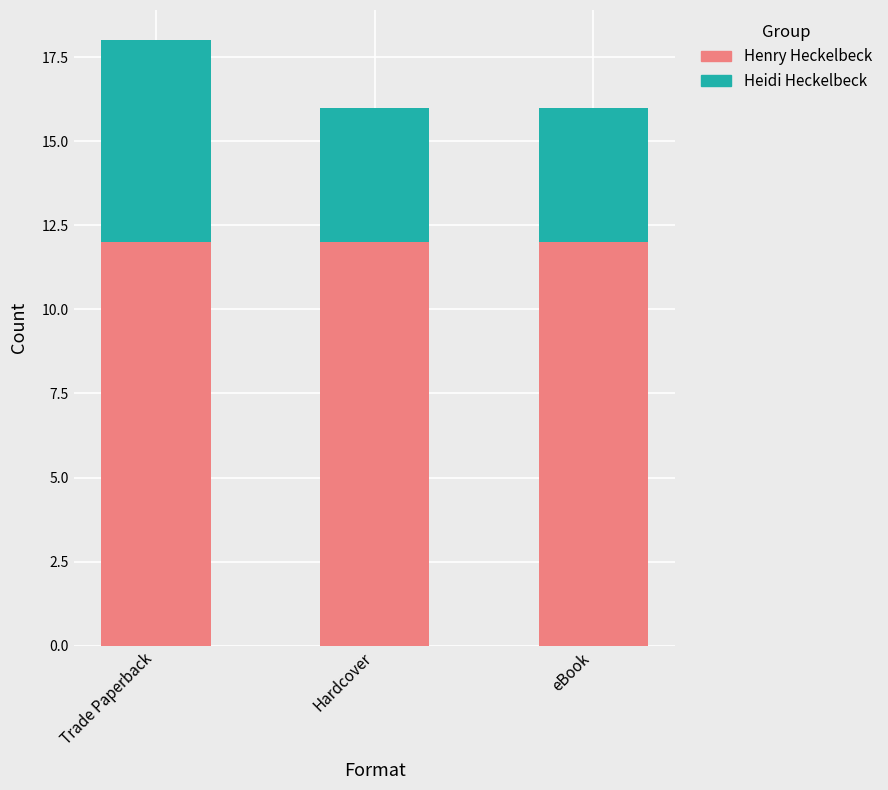

How many bars are there in total?

3